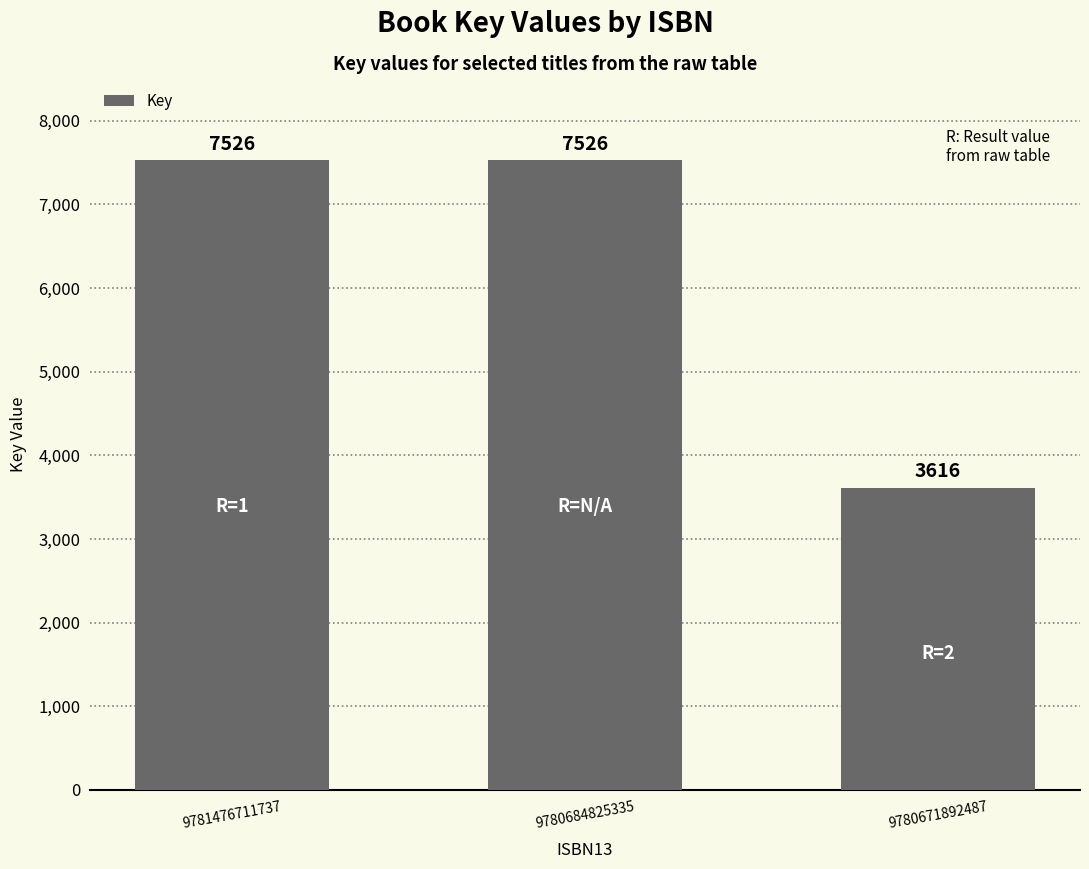

What is the minimum value shown in the chart?

3616